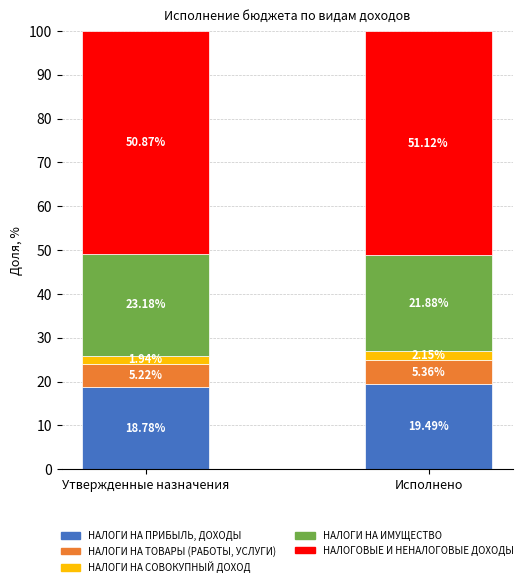

What is the sum of all НАЛОГИ НА ПРИБЫЛЬ, ДОХОДЫ values?

38.3